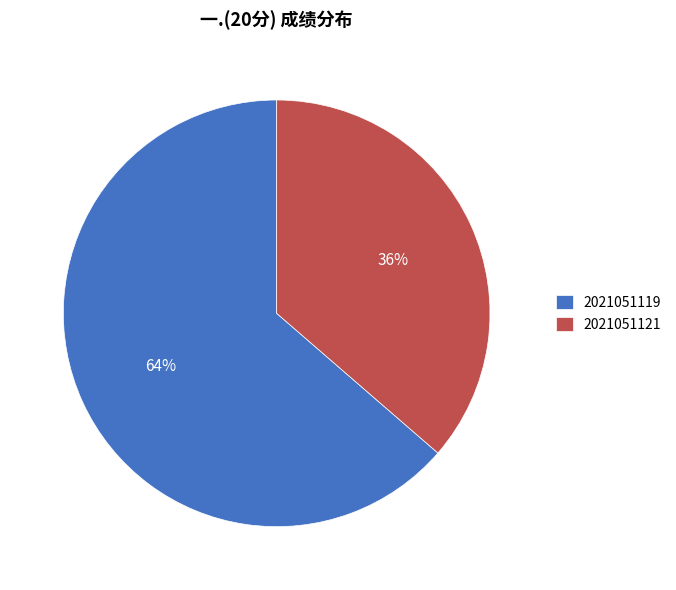

To the nearest percent, what is the average slice percentage?

50%